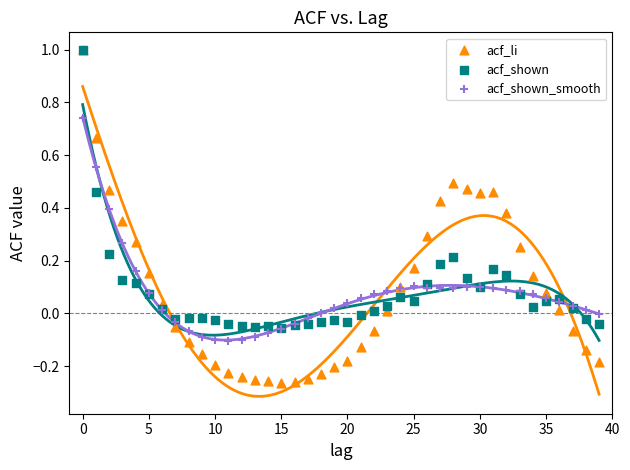

Which series contains the lowest Y value?

acf_li